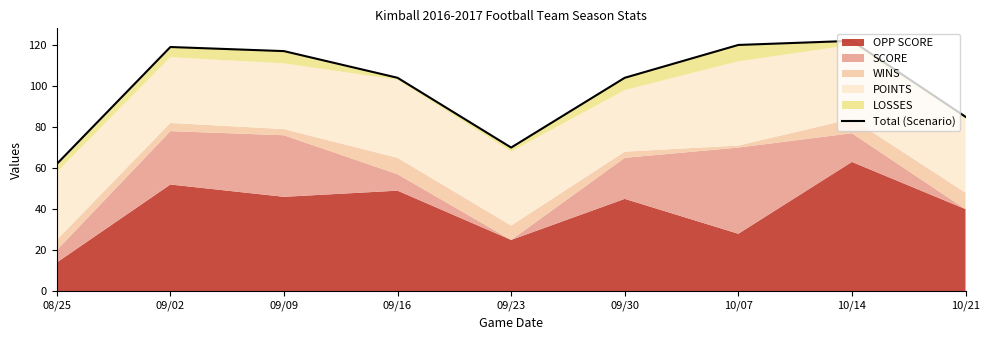

How many values are below 104?

3